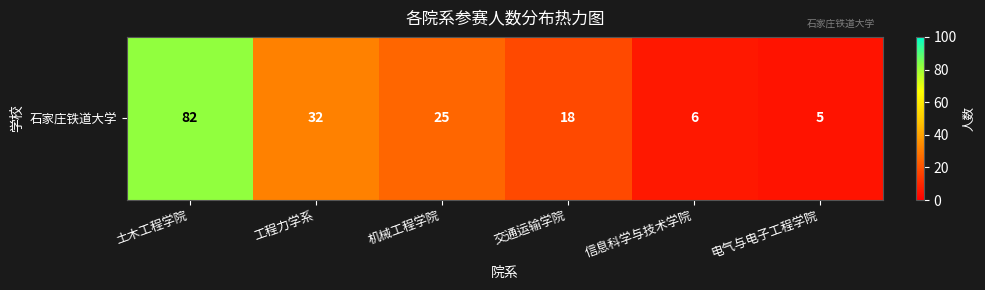

Where is the data nearest to the value 43?

工程力学系